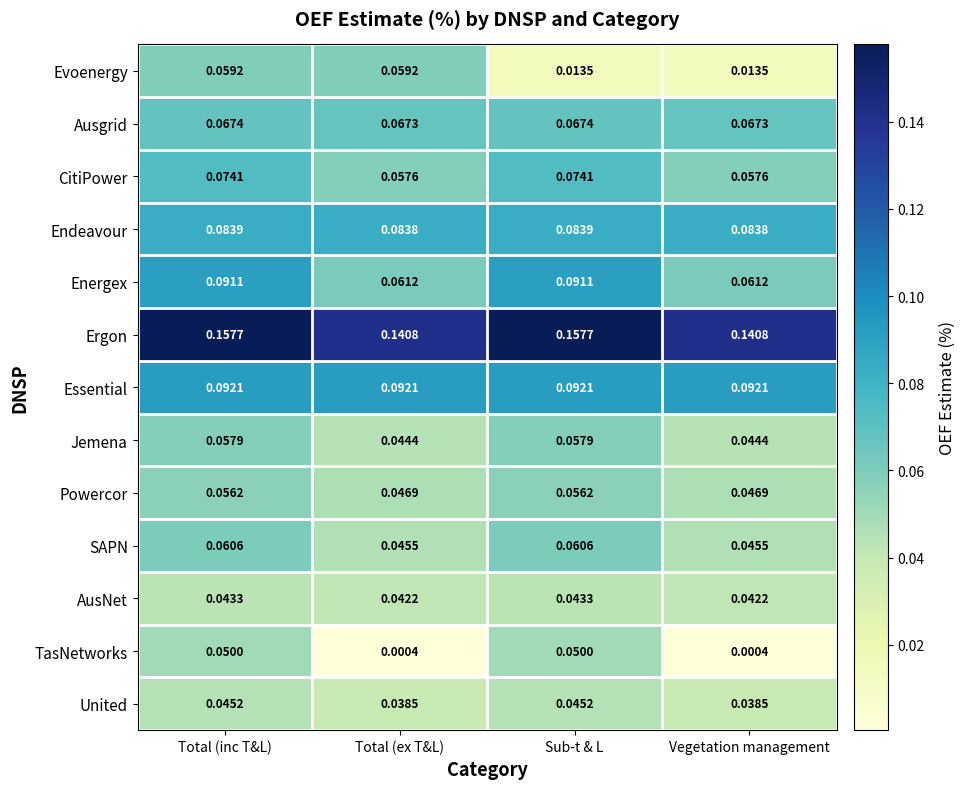

Between Total (ex T&L) and Sub-t & L, which series saw the biggest shift?

TasNetworks